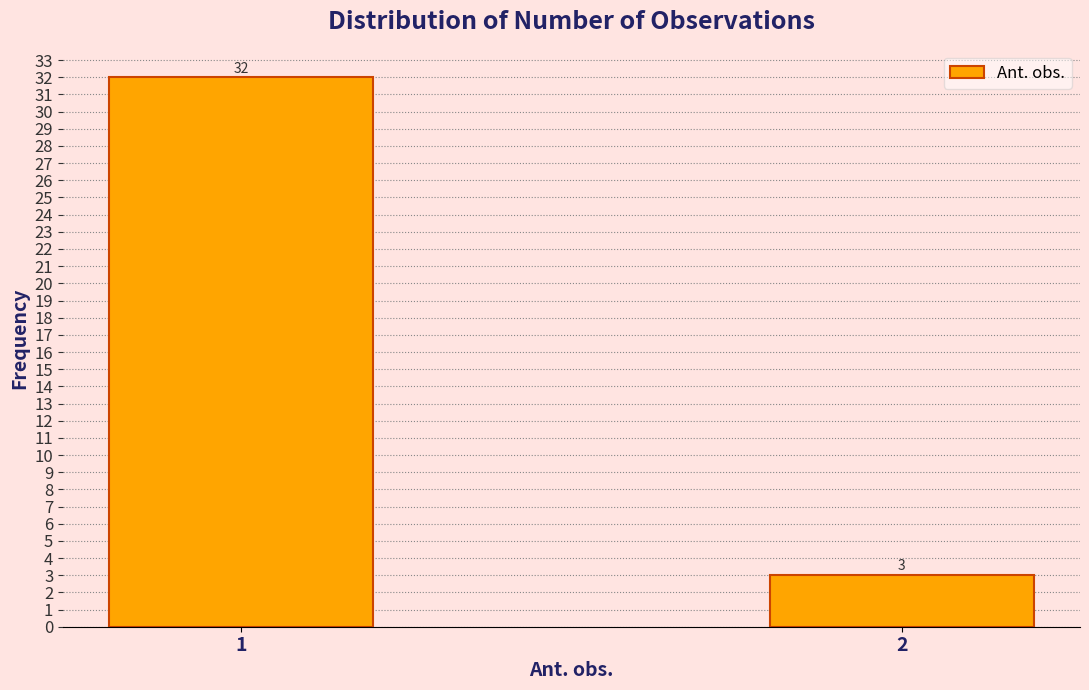

Reading left to right, list all the values displayed in this chart.

1=32	2=3